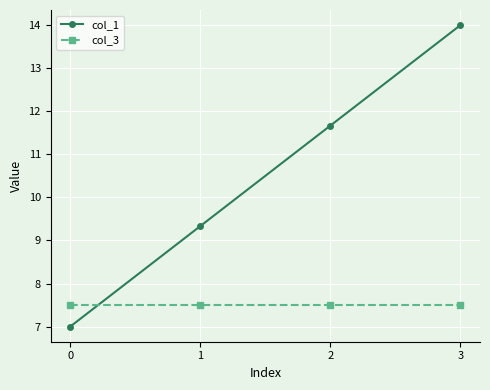

Rank the series at 3 from highest to lowest value.

col_1, col_3